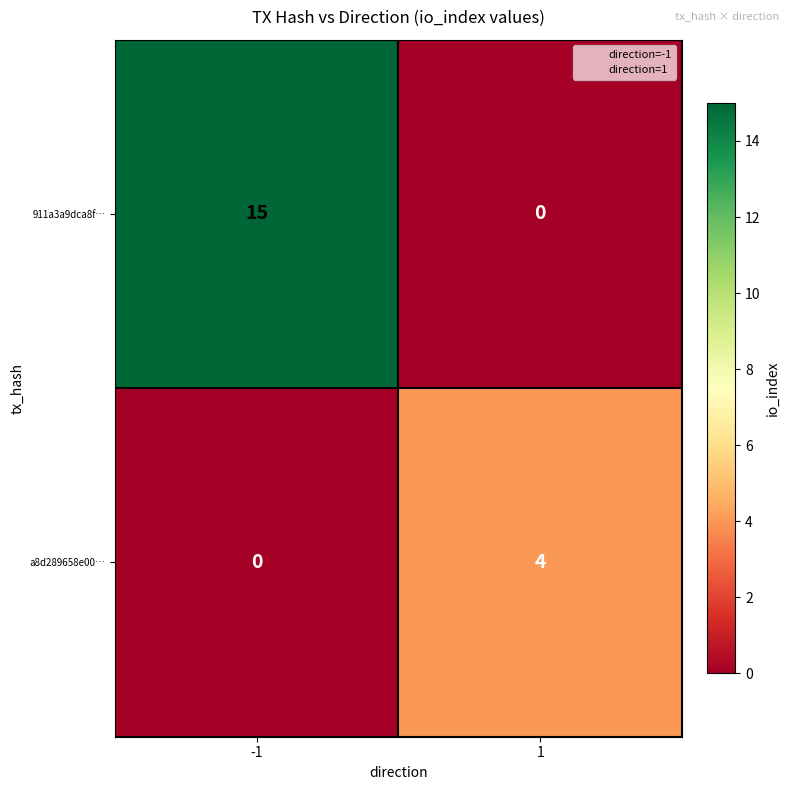

The a8d289658e00… series shows 4 at 1. True or false?

True